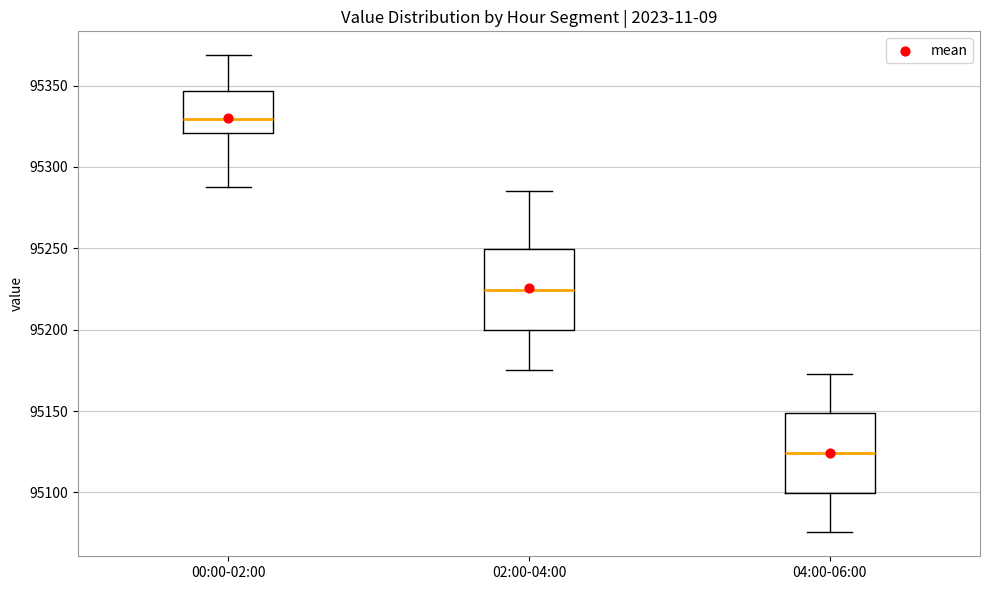

Where does the median line of the box for 02:00-04:00 sit on the y-axis? The values are not printed on the chart, so give them approximately, as read against the axis.

95225